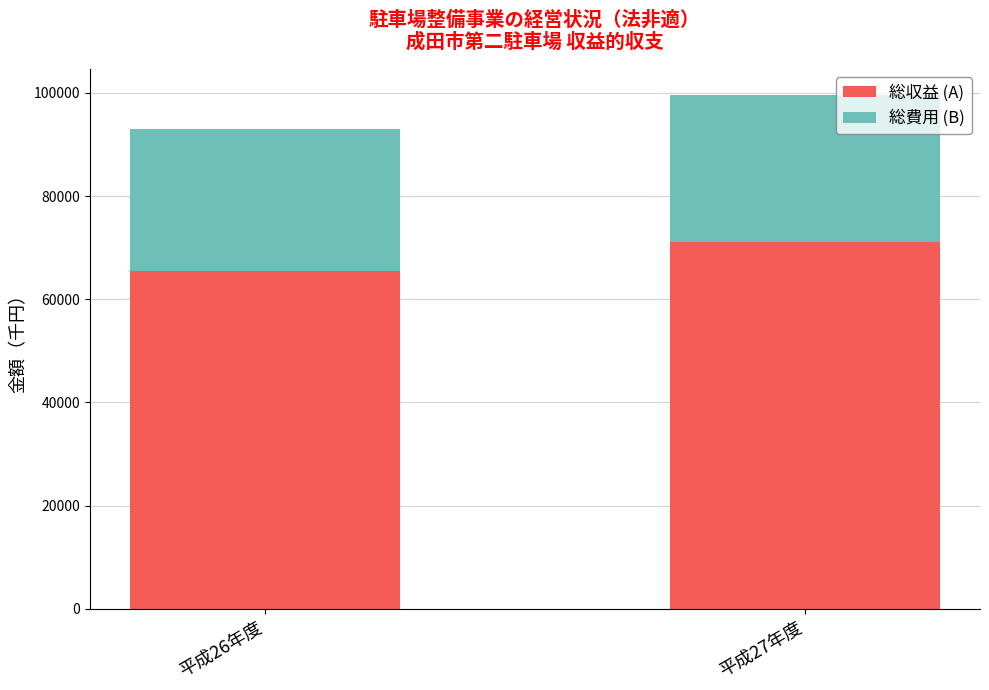

At which category is the sum across all series the highest?

平成27年度